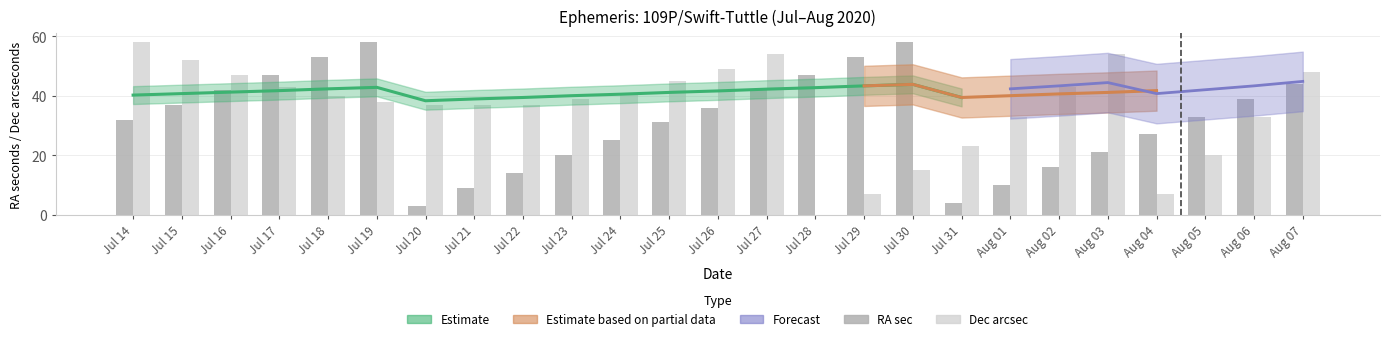

What value does the Dec_sec series have at Jul 30, to the nearest 5?

15